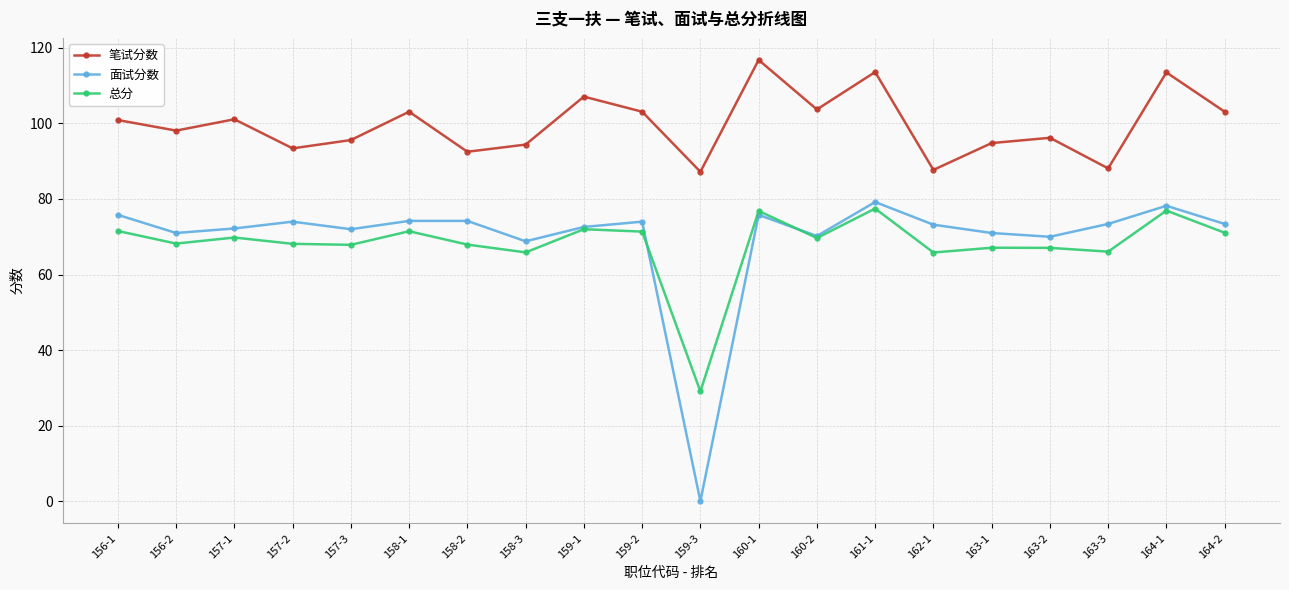

Does the chart have visible grid lines?

Yes